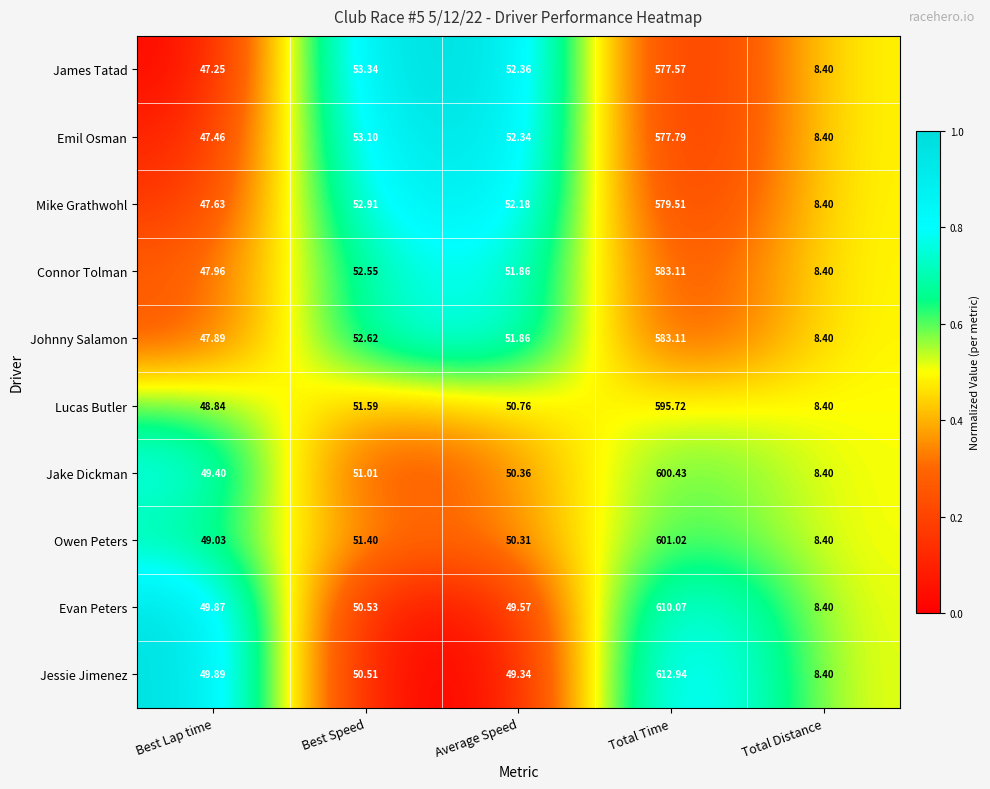

Where does the Jake Dickman series first go above 50?

Best Speed